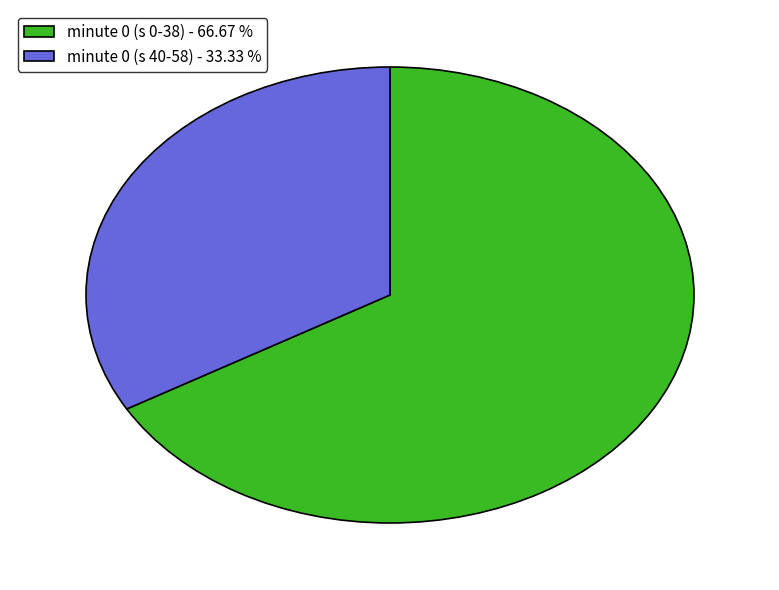

Count the number of slices in the pie.

2